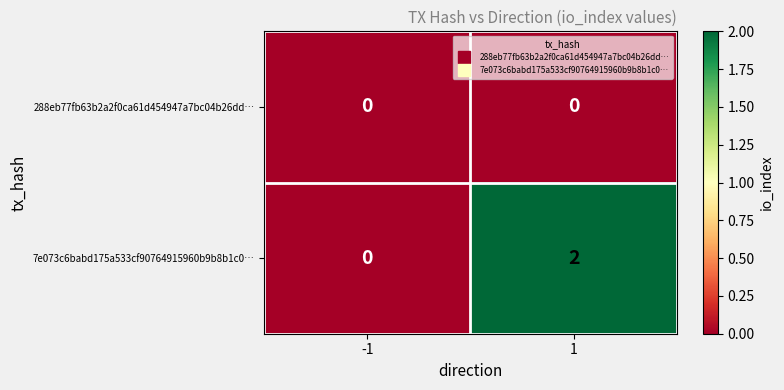

Reading left to right, what are all the values shown in this chart?

288eb77fb63b2a2f0ca61d454947a7bc04b26dd…: -1=0	1=0
7e073c6babd175a533cf90764915960b9b8b1c0…: -1=0	1=2